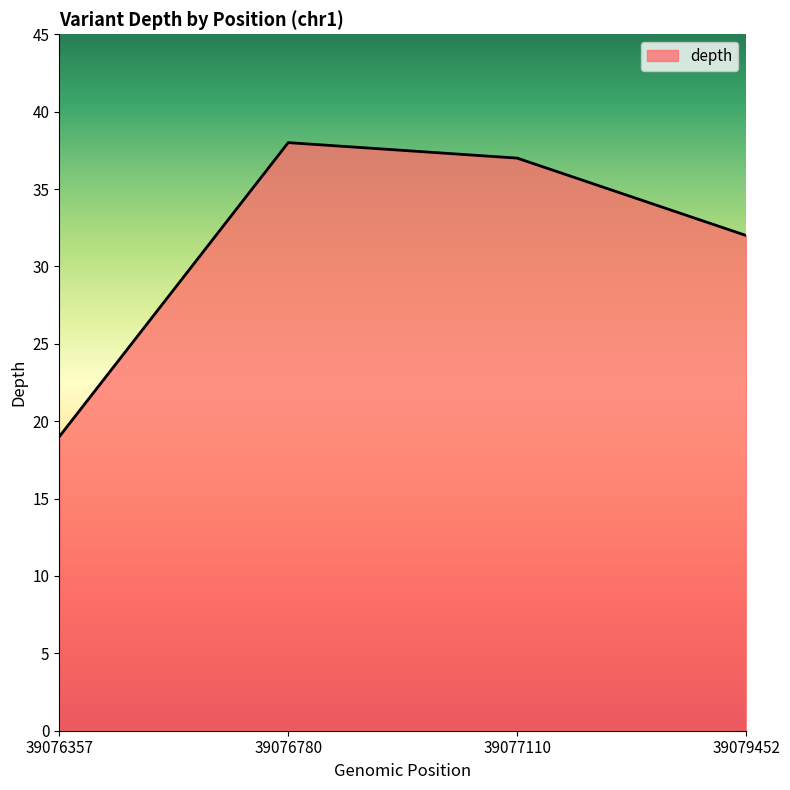

At which category does the data reach its first local peak?

39076780